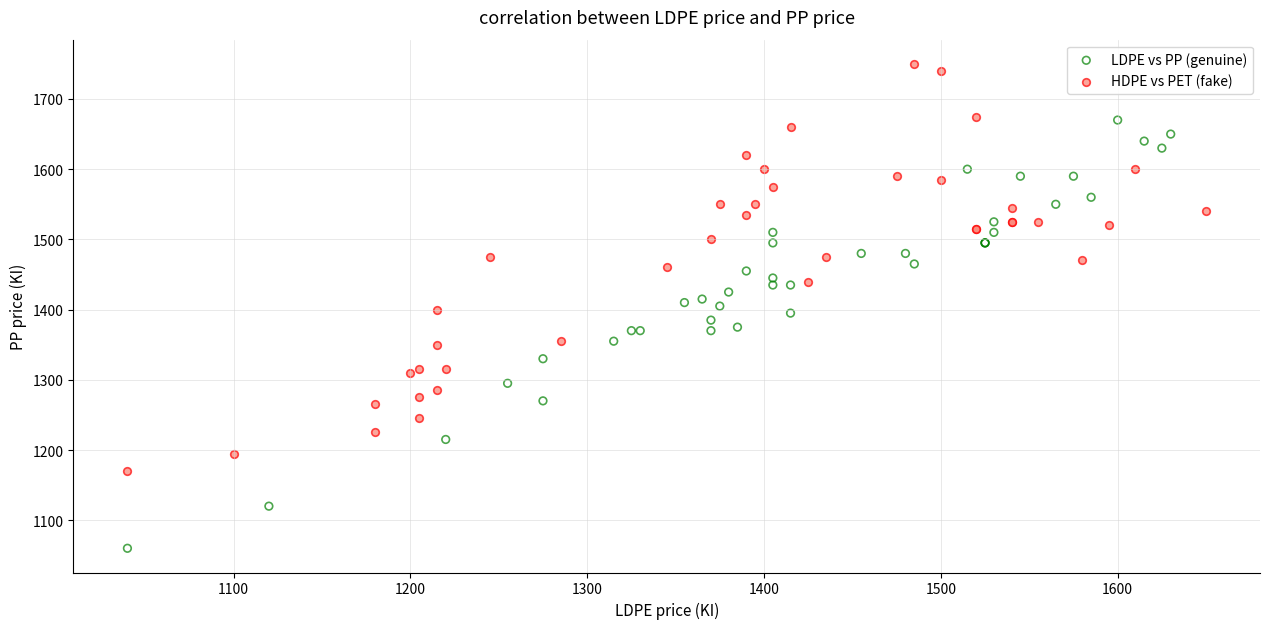

Which series contains the highest Y value?

HDPE vs PET (fake)